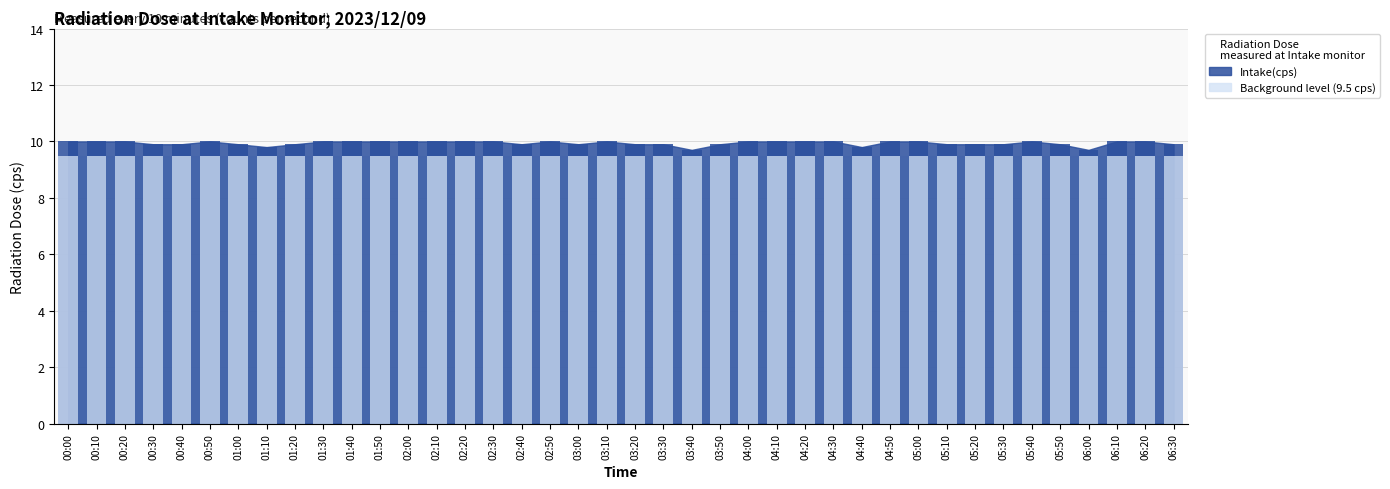

Are the bars horizontal?

No